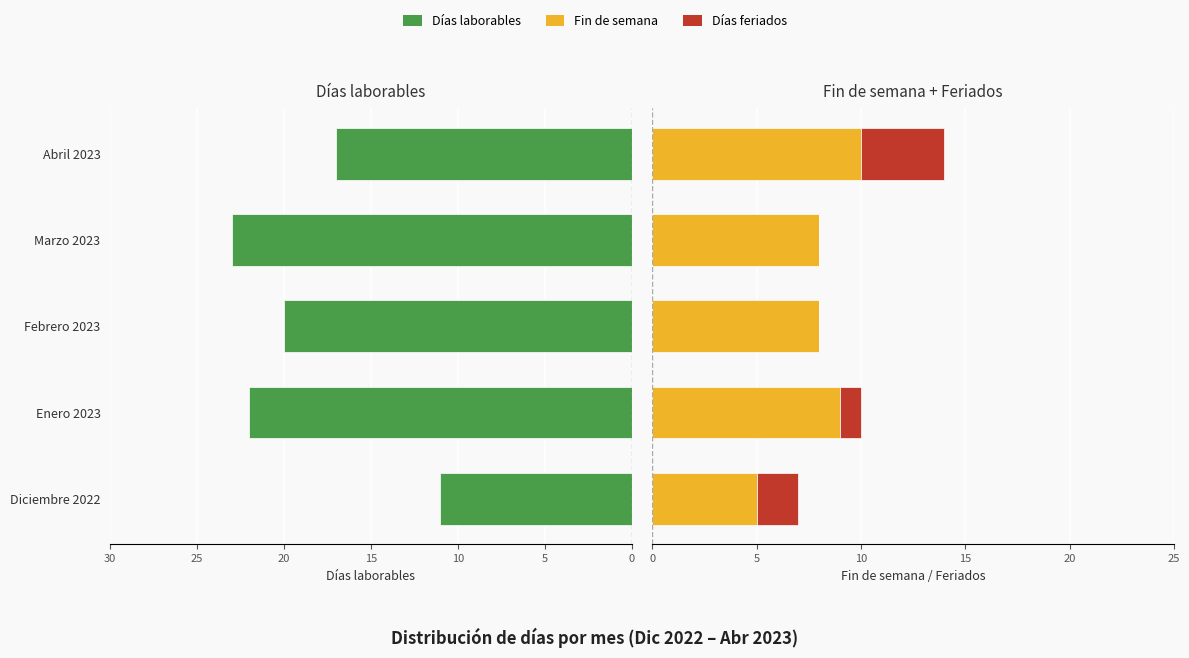

What are all the series names shown in the legend?

Días laborables, Fin de semana, Días feriados